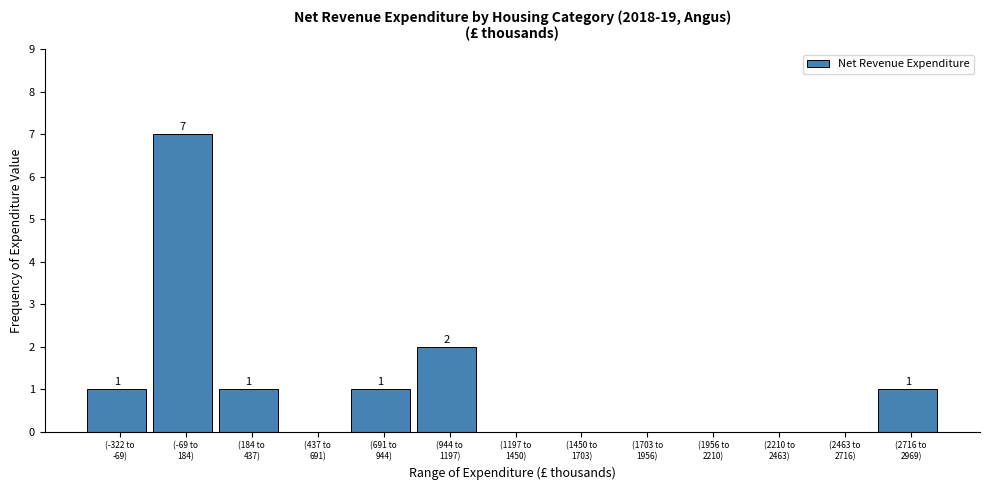

What is the greatest value displayed?

7